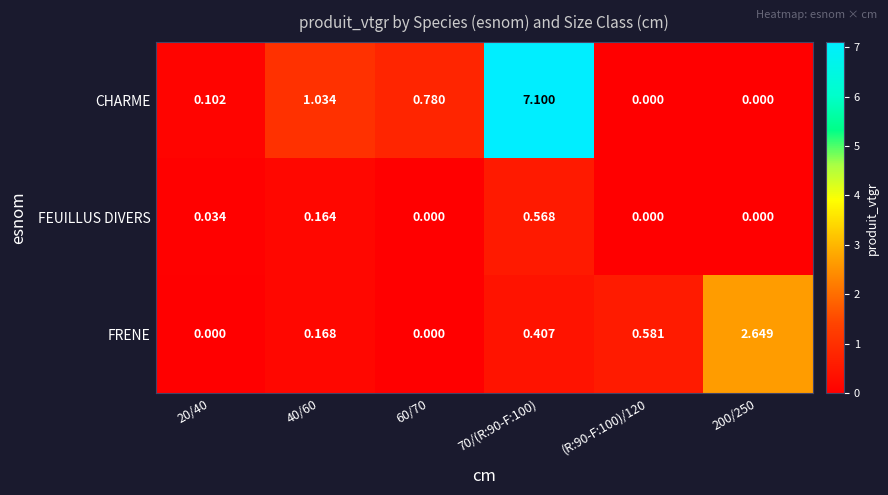

Is the value of FEUILLUS DIVERS at 40/60 greater than the value of FRENE at 40/60?

No